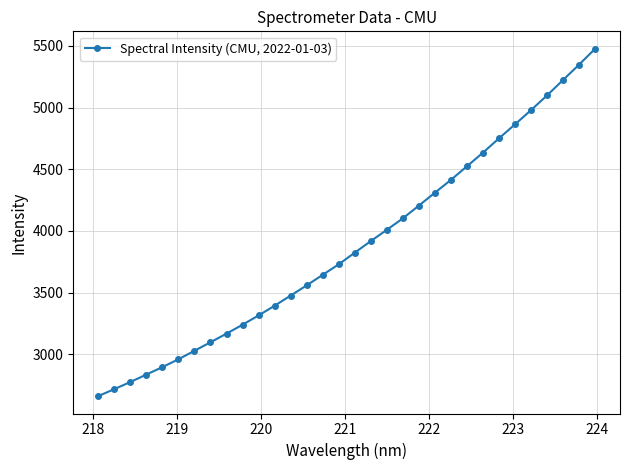

What is the value of the 19th point from the left?

4009.5